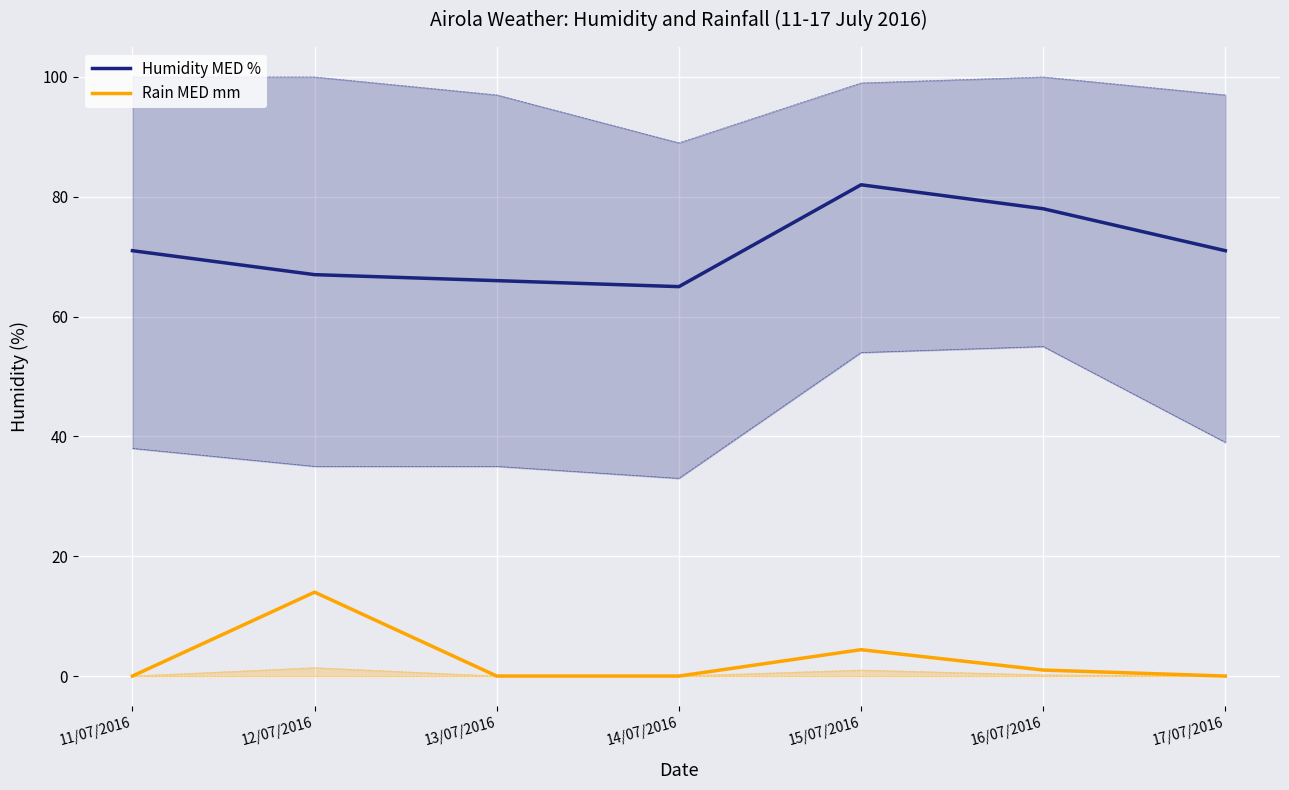

Is the value of Rain MED mm at 11/07/2016 greater than the value of Humidity MED % at 16/07/2016?

No